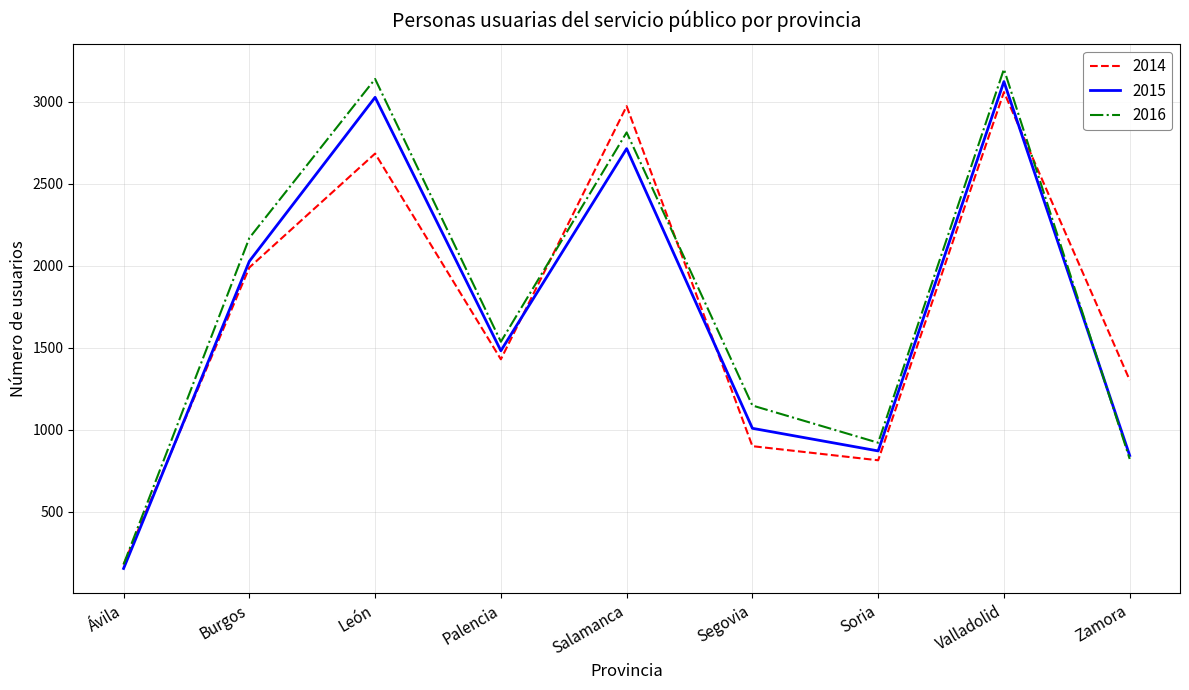

What is the greatest value displayed?

3200